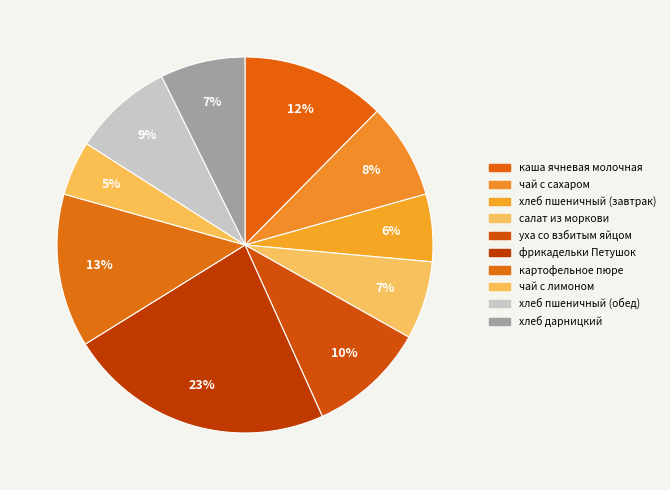

To the nearest percent, what is the average slice percentage?

10%